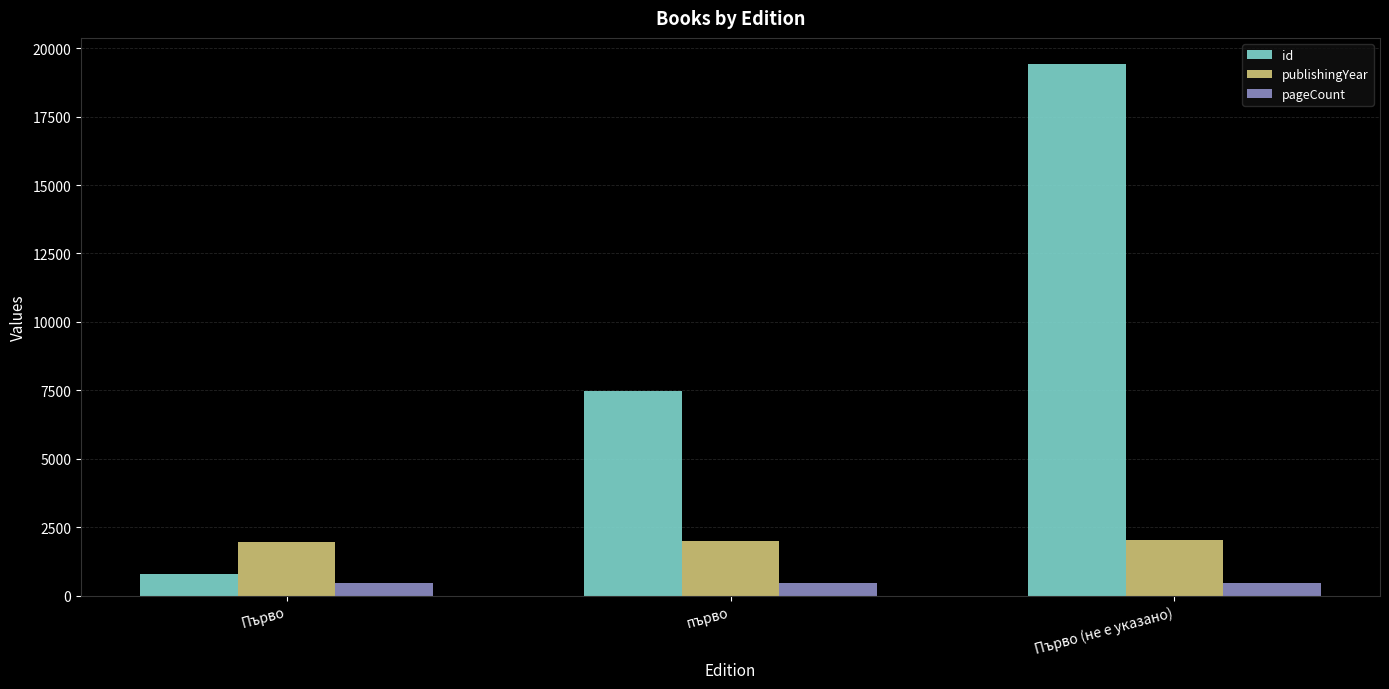

The value of id at Първо is 808. True or false?

True